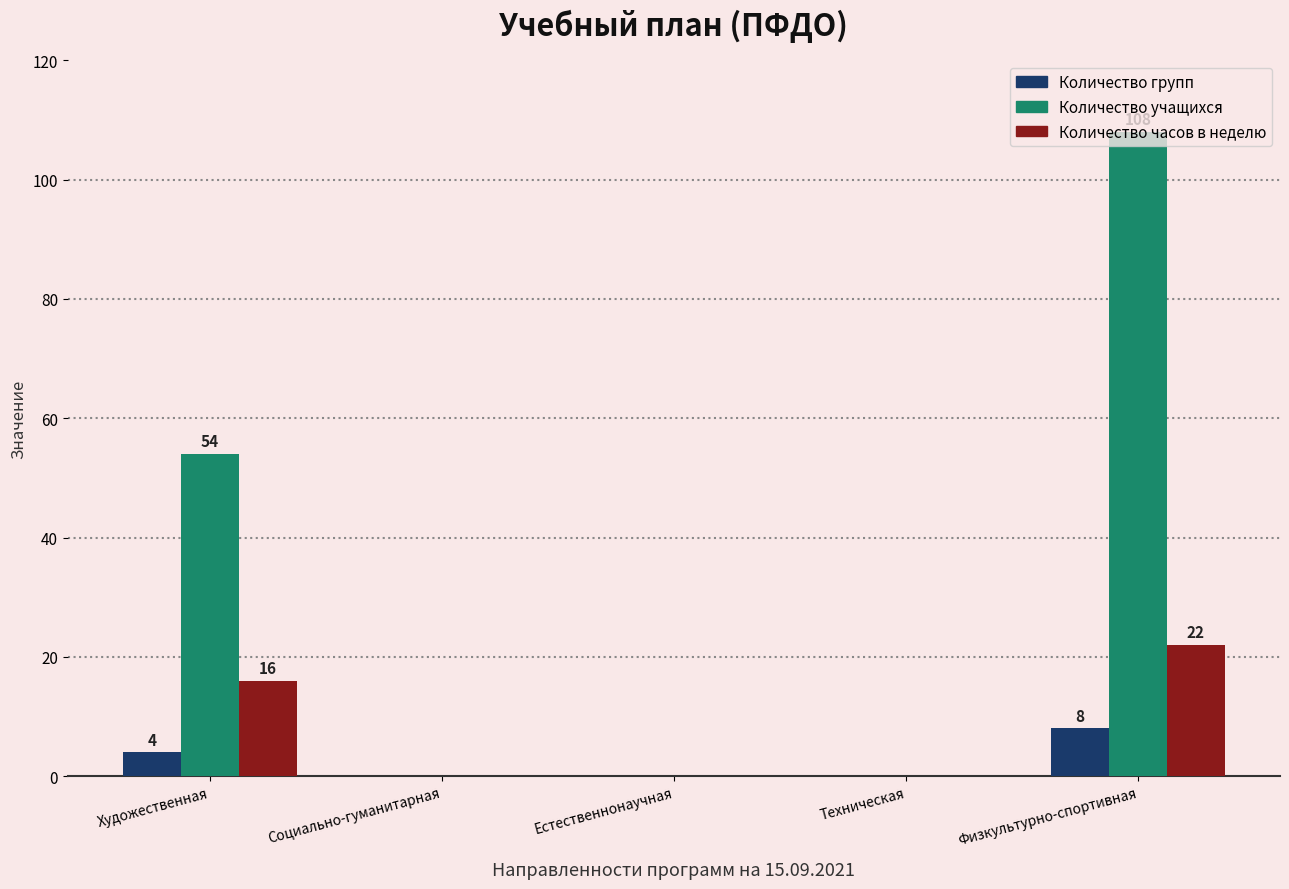

Are the bars horizontal?

No